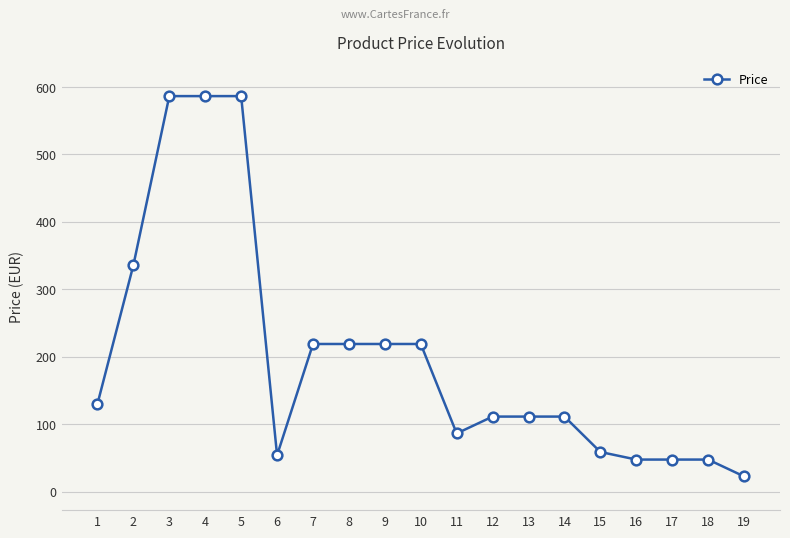

How many values exceed 111?

12